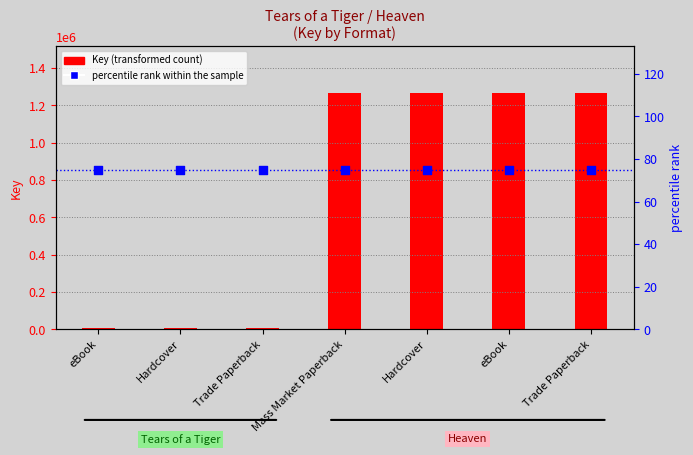

What is the total value across all series at eBook?

5603